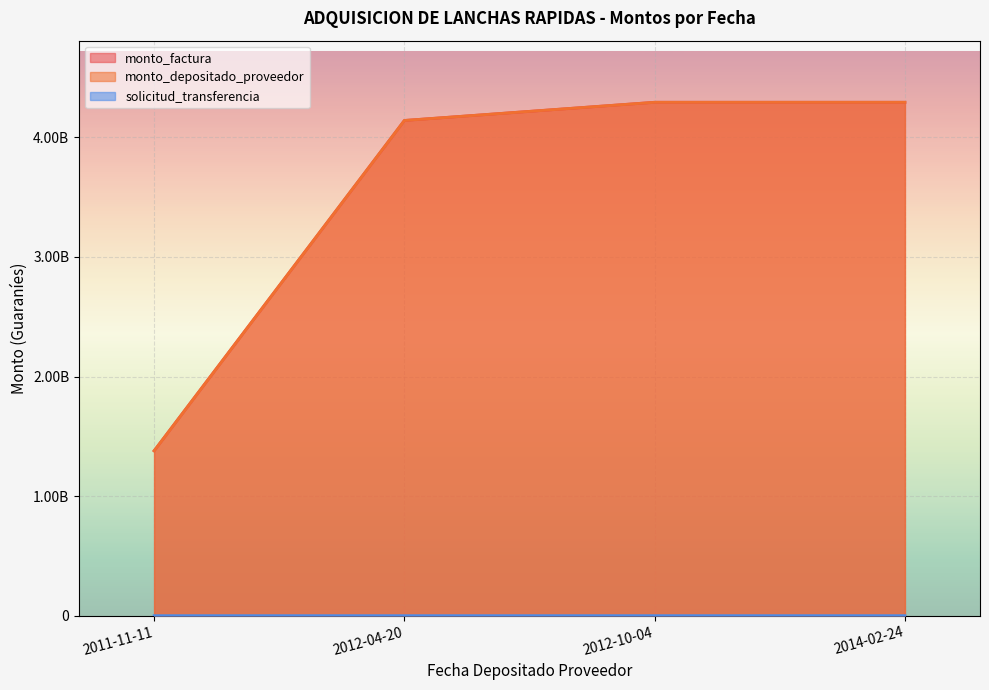

What is the maximum value for monto_depositado_proveedor?

4293100000